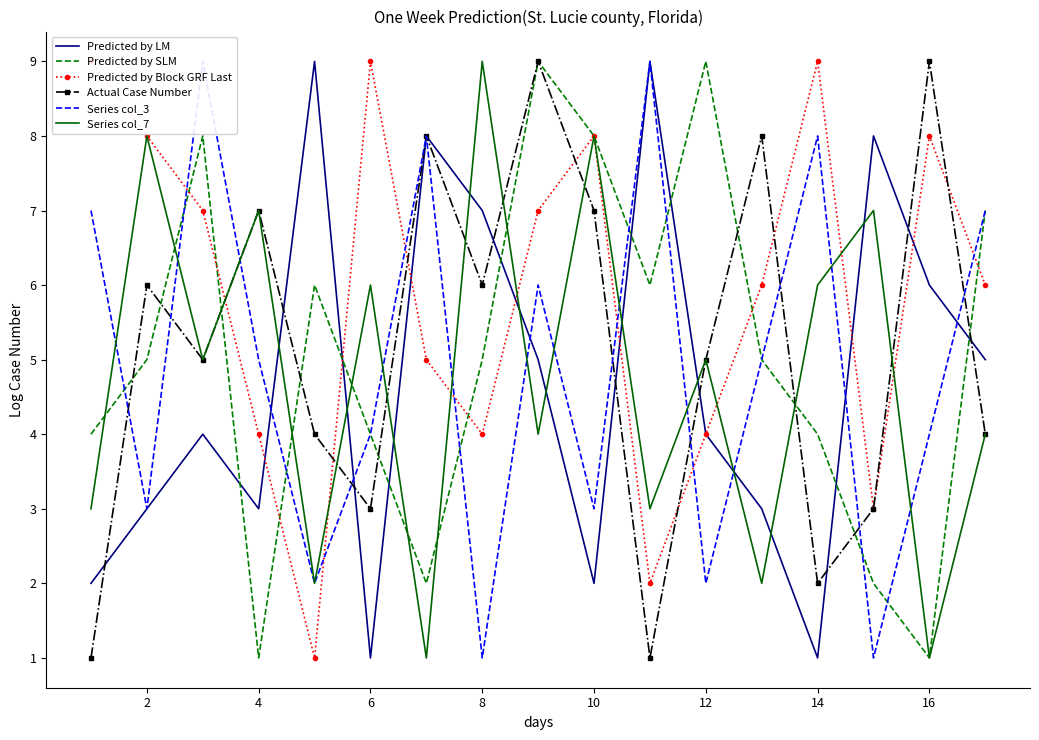

Is it true that Predicted by LM equals 3 at 10?

False